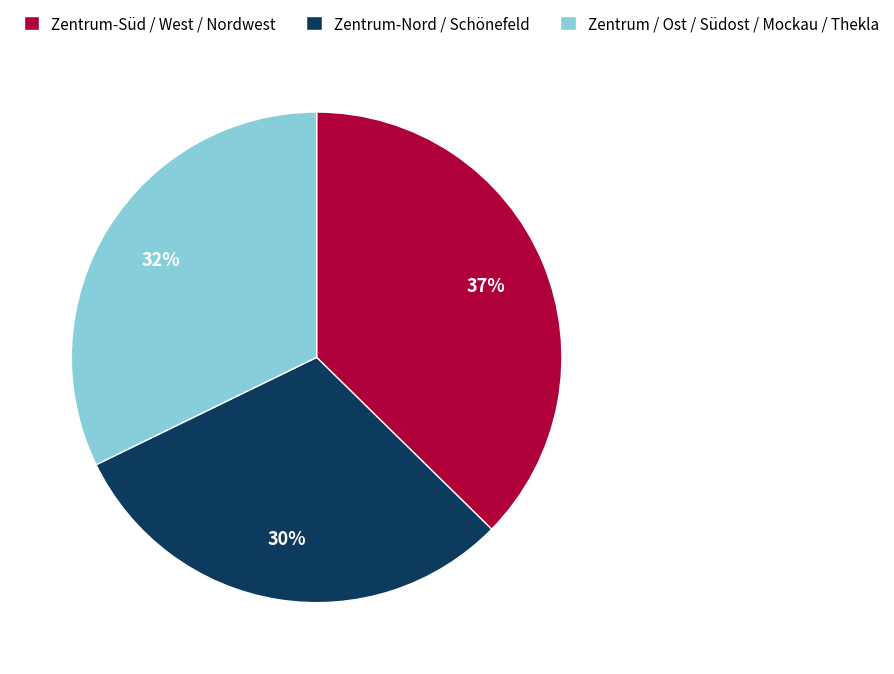

How many slices are in this pie chart?

3